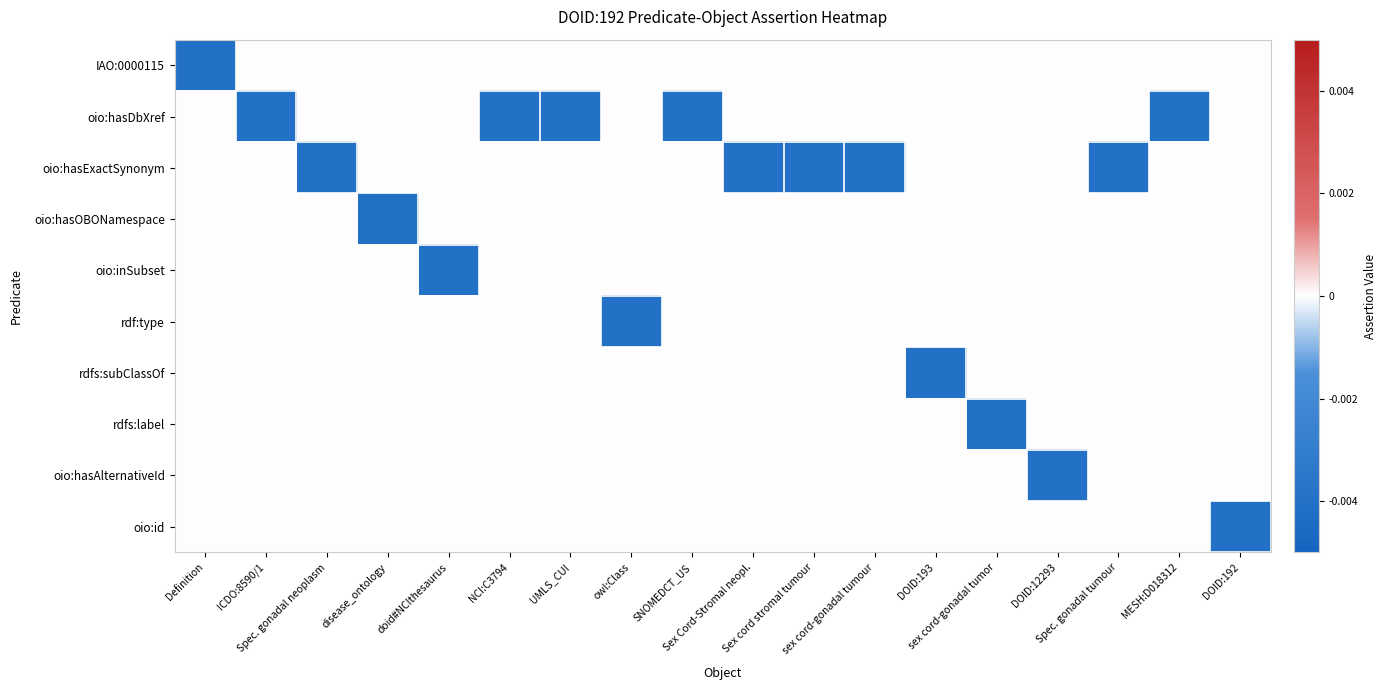

Reading left to right, transcribe all the data shown in this chart.

IAO:0000115: Definition=-0.0	ICDO:8590/1=-0.0	Spec. gonadal neoplasm=-0.0	disease_ontology=-0.0	doid#NCIthesaurus=-0.0	NCI:C3794=-0.0	UMLS_CUI=-0.0	owl:Class=-0.0	SNOMEDCT_US=-0.0	Sex Cord-Stromal neopl.=-0.0	Sex cord stromal tumour=-0.0	sex cord-gonadal tumour=-0.0	DOID:193=-0.0	sex cord-gonadal tumor=-0.0	DOID:12293=-0.0	Spec. gonadal tumour=-0.0	MESH:D018312=-0.0	DOID:192=-0.0
oio:hasDbXref: Definition=-0.0	ICDO:8590/1=-0.0	Spec. gonadal neoplasm=-0.0	disease_ontology=-0.0	doid#NCIthesaurus=-0.0	NCI:C3794=-0.0	UMLS_CUI=-0.0	owl:Class=-0.0	SNOMEDCT_US=-0.0	Sex Cord-Stromal neopl.=-0.0	Sex cord stromal tumour=-0.0	sex cord-gonadal tumour=-0.0	DOID:193=-0.0	sex cord-gonadal tumor=-0.0	DOID:12293=-0.0	Spec. gonadal tumour=-0.0	MESH:D018312=-0.0	DOID:192=-0.0
oio:hasExactSynonym: Definition=-0.0	ICDO:8590/1=-0.0	Spec. gonadal neoplasm=-0.0	disease_ontology=-0.0	doid#NCIthesaurus=-0.0	NCI:C3794=-0.0	UMLS_CUI=-0.0	owl:Class=-0.0	SNOMEDCT_US=-0.0	Sex Cord-Stromal neopl.=-0.0	Sex cord stromal tumour=-0.0	sex cord-gonadal tumour=-0.0	DOID:193=-0.0	sex cord-gonadal tumor=-0.0	DOID:12293=-0.0	Spec. gonadal tumour=-0.0	MESH:D018312=-0.0	DOID:192=-0.0
oio:hasOBONamespace: Definition=-0.0	ICDO:8590/1=-0.0	Spec. gonadal neoplasm=-0.0	disease_ontology=-0.0	doid#NCIthesaurus=-0.0	NCI:C3794=-0.0	UMLS_CUI=-0.0	owl:Class=-0.0	SNOMEDCT_US=-0.0	Sex Cord-Stromal neopl.=-0.0	Sex cord stromal tumour=-0.0	sex cord-gonadal tumour=-0.0	DOID:193=-0.0	sex cord-gonadal tumor=-0.0	DOID:12293=-0.0	Spec. gonadal tumour=-0.0	MESH:D018312=-0.0	DOID:192=-0.0
oio:inSubset: Definition=-0.0	ICDO:8590/1=-0.0	Spec. gonadal neoplasm=-0.0	disease_ontology=-0.0	doid#NCIthesaurus=-0.0	NCI:C3794=-0.0	UMLS_CUI=-0.0	owl:Class=-0.0	SNOMEDCT_US=-0.0	Sex Cord-Stromal neopl.=-0.0	Sex cord stromal tumour=-0.0	sex cord-gonadal tumour=-0.0	DOID:193=-0.0	sex cord-gonadal tumor=-0.0	DOID:12293=-0.0	Spec. gonadal tumour=-0.0	MESH:D018312=-0.0	DOID:192=-0.0
rdf:type: Definition=-0.0	ICDO:8590/1=-0.0	Spec. gonadal neoplasm=-0.0	disease_ontology=-0.0	doid#NCIthesaurus=-0.0	NCI:C3794=-0.0	UMLS_CUI=-0.0	owl:Class=-0.0	SNOMEDCT_US=-0.0	Sex Cord-Stromal neopl.=-0.0	Sex cord stromal tumour=-0.0	sex cord-gonadal tumour=-0.0	DOID:193=-0.0	sex cord-gonadal tumor=-0.0	DOID:12293=-0.0	Spec. gonadal tumour=-0.0	MESH:D018312=-0.0	DOID:192=-0.0
rdfs:subClassOf: Definition=-0.0	ICDO:8590/1=-0.0	Spec. gonadal neoplasm=-0.0	disease_ontology=-0.0	doid#NCIthesaurus=-0.0	NCI:C3794=-0.0	UMLS_CUI=-0.0	owl:Class=-0.0	SNOMEDCT_US=-0.0	Sex Cord-Stromal neopl.=-0.0	Sex cord stromal tumour=-0.0	sex cord-gonadal tumour=-0.0	DOID:193=-0.0	sex cord-gonadal tumor=-0.0	DOID:12293=-0.0	Spec. gonadal tumour=-0.0	MESH:D018312=-0.0	DOID:192=-0.0
rdfs:label: Definition=-0.0	ICDO:8590/1=-0.0	Spec. gonadal neoplasm=-0.0	disease_ontology=-0.0	doid#NCIthesaurus=-0.0	NCI:C3794=-0.0	UMLS_CUI=-0.0	owl:Class=-0.0	SNOMEDCT_US=-0.0	Sex Cord-Stromal neopl.=-0.0	Sex cord stromal tumour=-0.0	sex cord-gonadal tumour=-0.0	DOID:193=-0.0	sex cord-gonadal tumor=-0.0	DOID:12293=-0.0	Spec. gonadal tumour=-0.0	MESH:D018312=-0.0	DOID:192=-0.0
oio:hasAlternativeId: Definition=-0.0	ICDO:8590/1=-0.0	Spec. gonadal neoplasm=-0.0	disease_ontology=-0.0	doid#NCIthesaurus=-0.0	NCI:C3794=-0.0	UMLS_CUI=-0.0	owl:Class=-0.0	SNOMEDCT_US=-0.0	Sex Cord-Stromal neopl.=-0.0	Sex cord stromal tumour=-0.0	sex cord-gonadal tumour=-0.0	DOID:193=-0.0	sex cord-gonadal tumor=-0.0	DOID:12293=-0.0	Spec. gonadal tumour=-0.0	MESH:D018312=-0.0	DOID:192=-0.0
oio:id: Definition=-0.0	ICDO:8590/1=-0.0	Spec. gonadal neoplasm=-0.0	disease_ontology=-0.0	doid#NCIthesaurus=-0.0	NCI:C3794=-0.0	UMLS_CUI=-0.0	owl:Class=-0.0	SNOMEDCT_US=-0.0	Sex Cord-Stromal neopl.=-0.0	Sex cord stromal tumour=-0.0	sex cord-gonadal tumour=-0.0	DOID:193=-0.0	sex cord-gonadal tumor=-0.0	DOID:12293=-0.0	Spec. gonadal tumour=-0.0	MESH:D018312=-0.0	DOID:192=-0.0